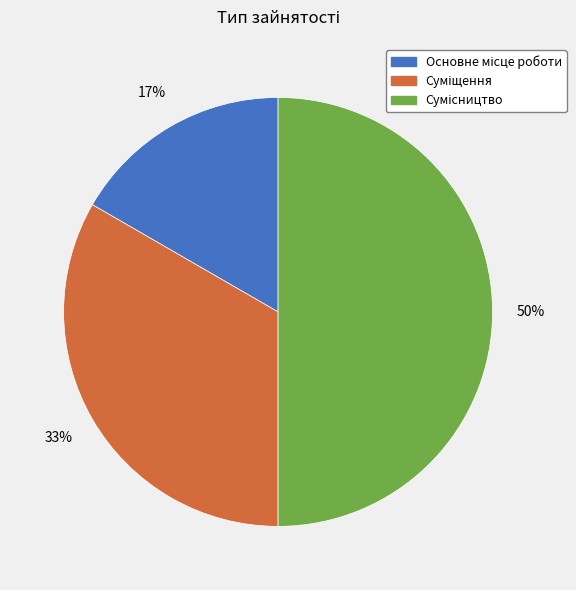

To the nearest percent, what is the average slice percentage?

33%